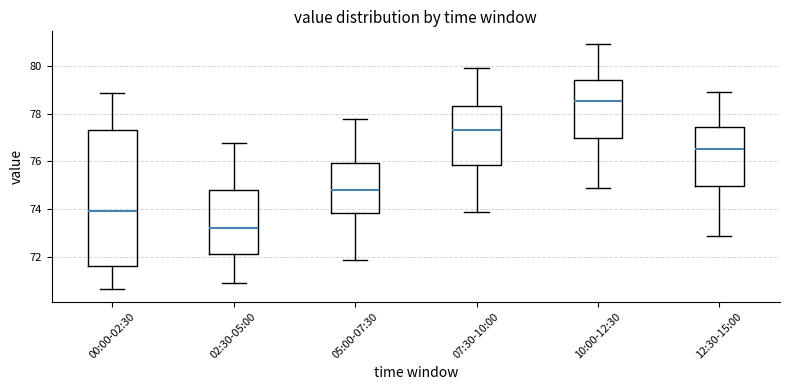

Reading left to right, read every box against the y-axis: the position of its median line, the range the box covers, and the ends of its whiskers. The values are not printed on the chart, so give them approximately, as read against the axis.

00:00-02:30: median 74.0, box 71.6 to 77.2, whiskers 70.6 to 78.8
02:30-05:00: median 73.2, box 72.2 to 74.8, whiskers 71.0 to 76.8
05:00-07:30: median 74.8, box 73.8 to 76.0, whiskers 72.0 to 77.8
07:30-10:00: median 77.4, box 75.8 to 78.4, whiskers 74.0 to 80.0
10:00-12:30: median 78.6, box 77.0 to 79.4, whiskers 75.0 to 81.0
12:30-15:00: median 76.6, box 75.0 to 77.4, whiskers 73.0 to 79.0